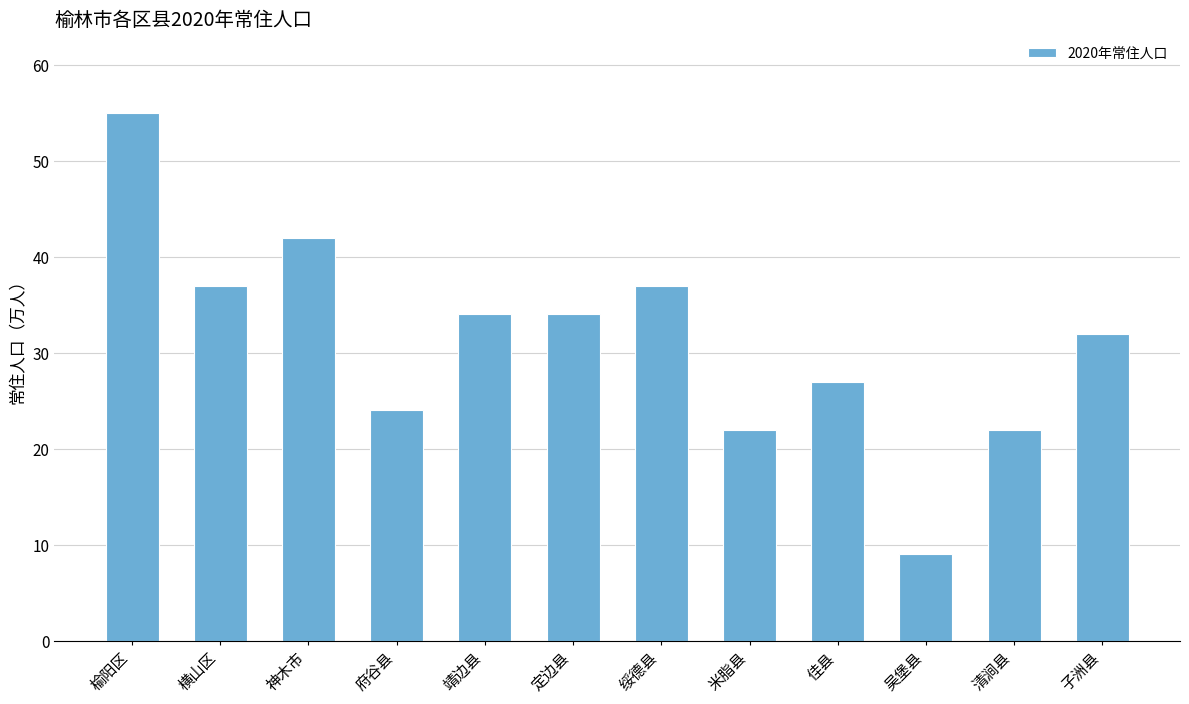

The chart shows a value of 36 at 清涧县. True or false?

False